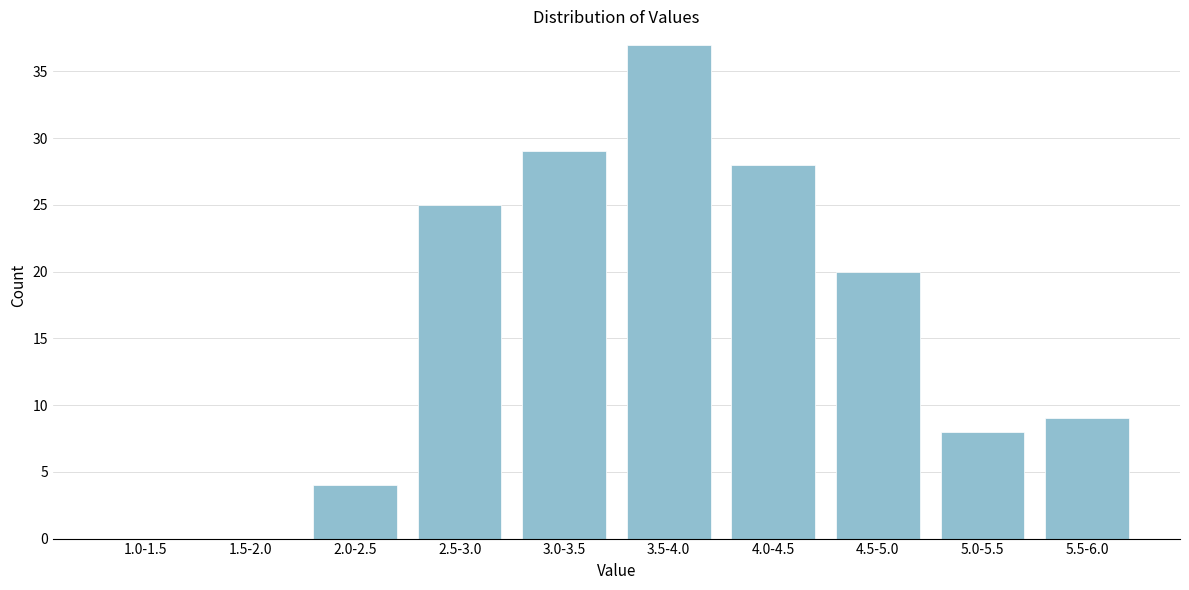

Reading left to right, what are all the values shown in this chart?

1.0-1.5=0	1.5-2.0=0	2.0-2.5=4	2.5-3.0=25	3.0-3.5=29	3.5-4.0=37	4.0-4.5=28	4.5-5.0=20	5.0-5.5=8	5.5-6.0=9